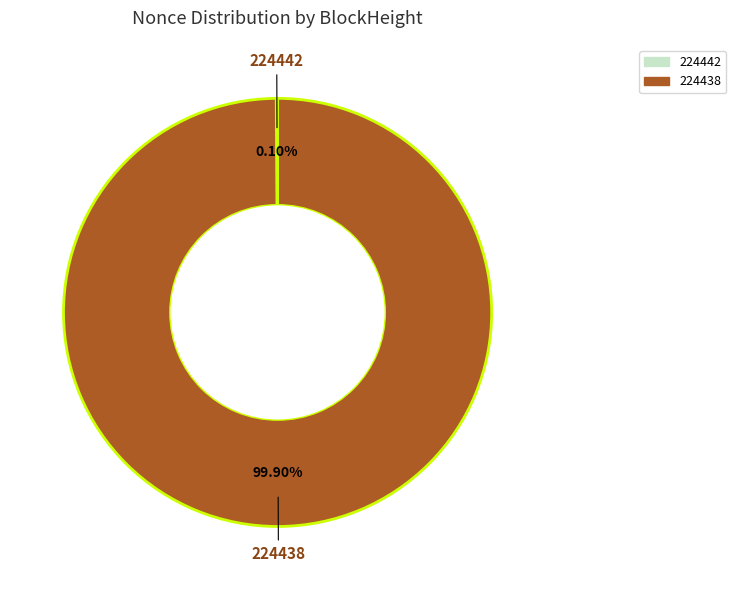

Which slice is the largest?

224438